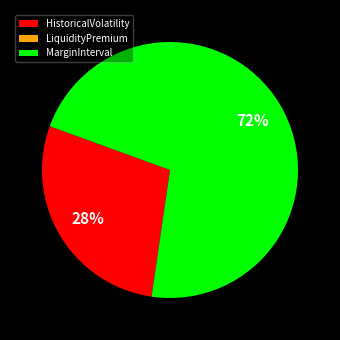

To the nearest percent, what is the difference between the largest and smallest slice percentages?

72%